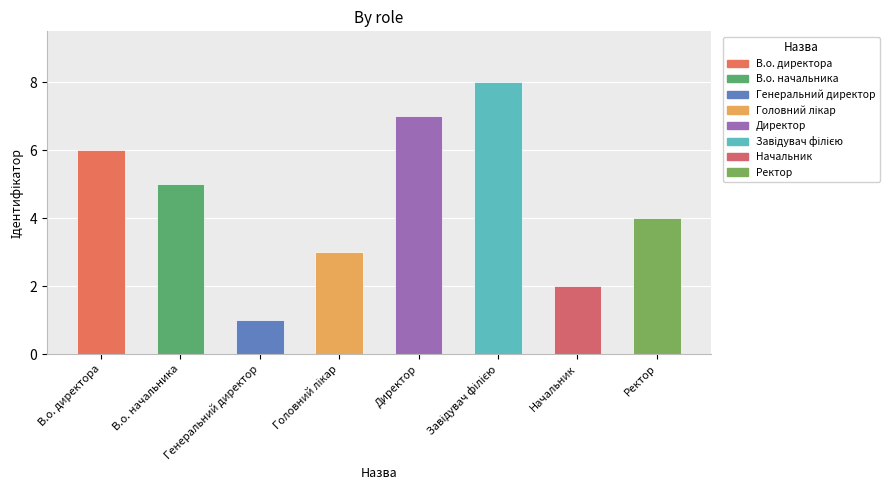

Between Начальник and Директор, which is larger?

Директор